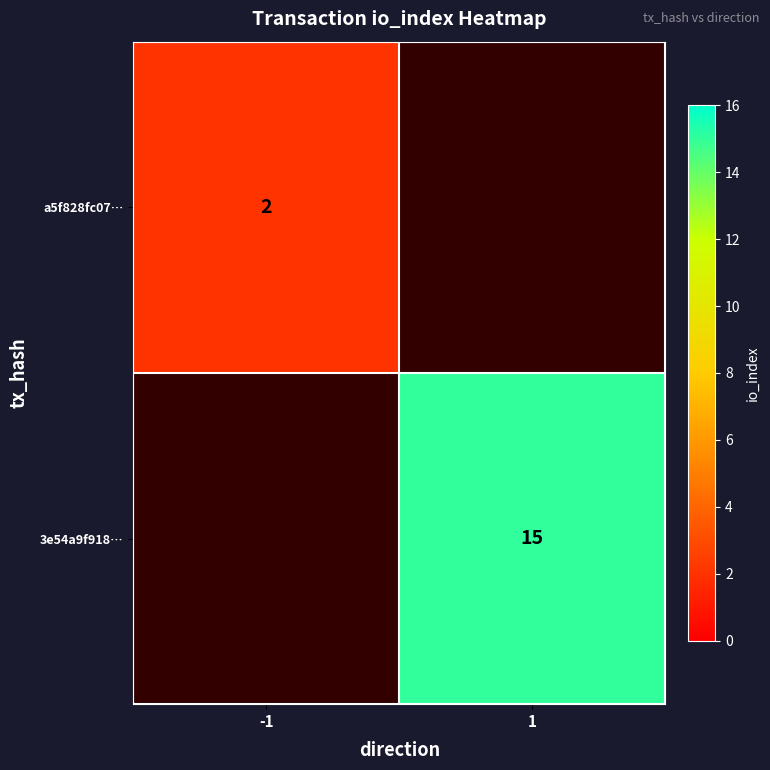

What is the greatest value displayed?

15.0